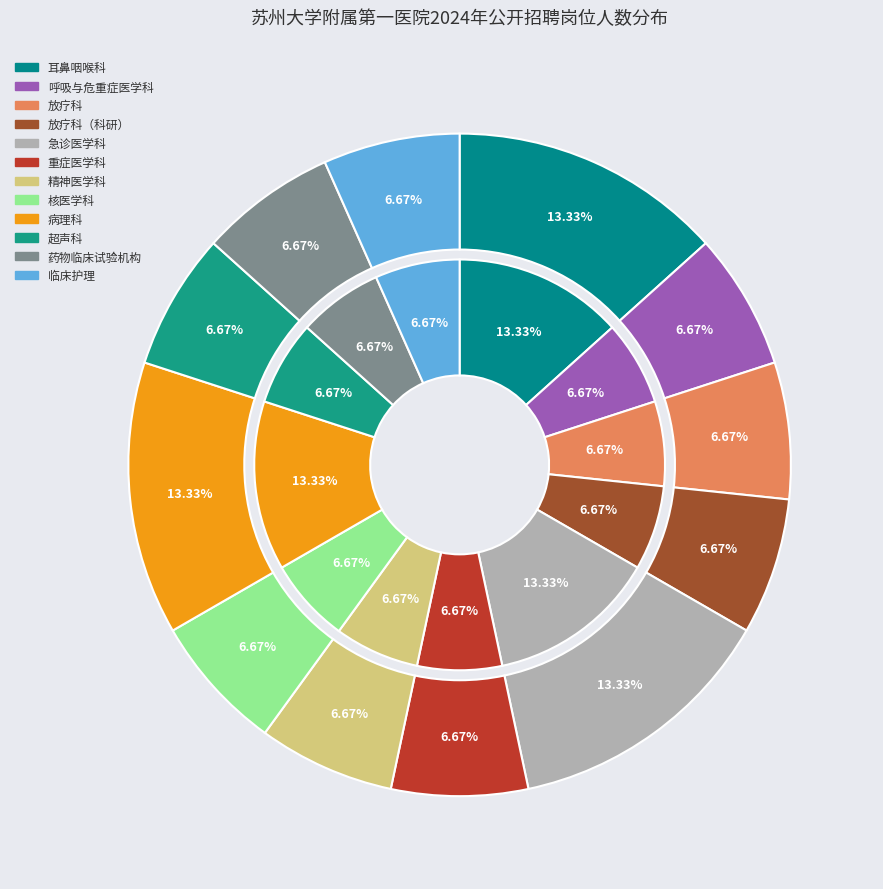

Which category has the smallest portion of the pie?

呼吸与危重症医学科